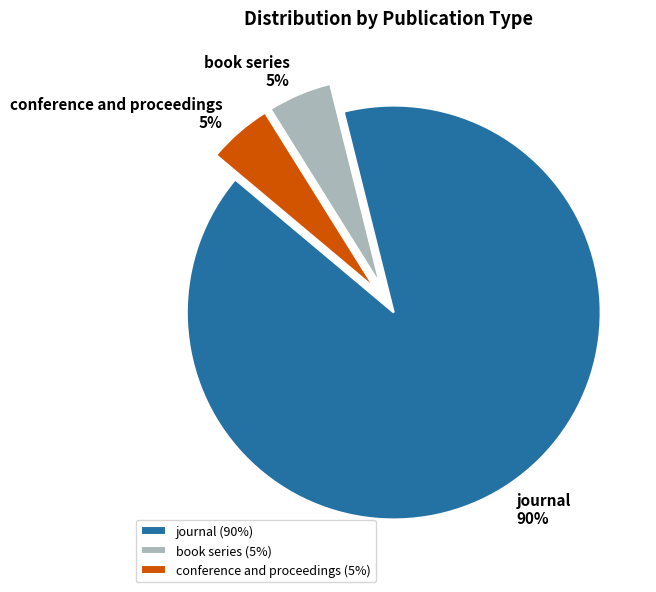

Count the number of slices in the pie.

3